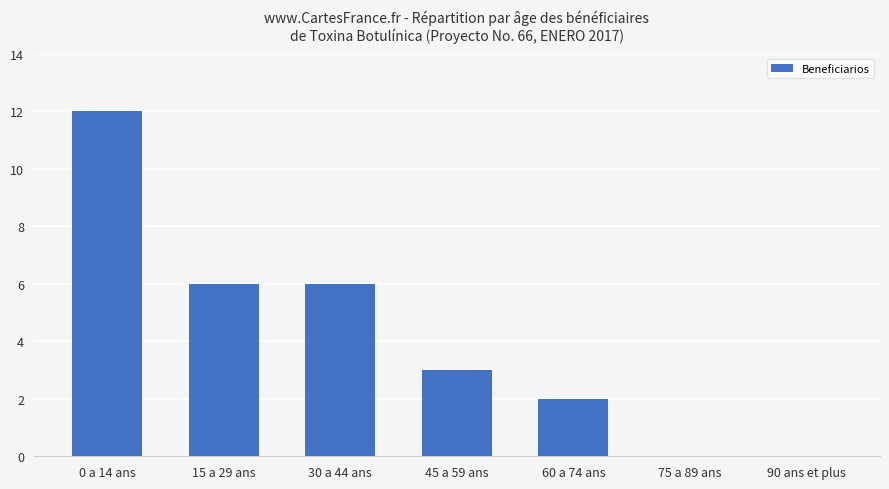

What is the change in value from 30 a 44 ans to 90 ans et plus?

-6